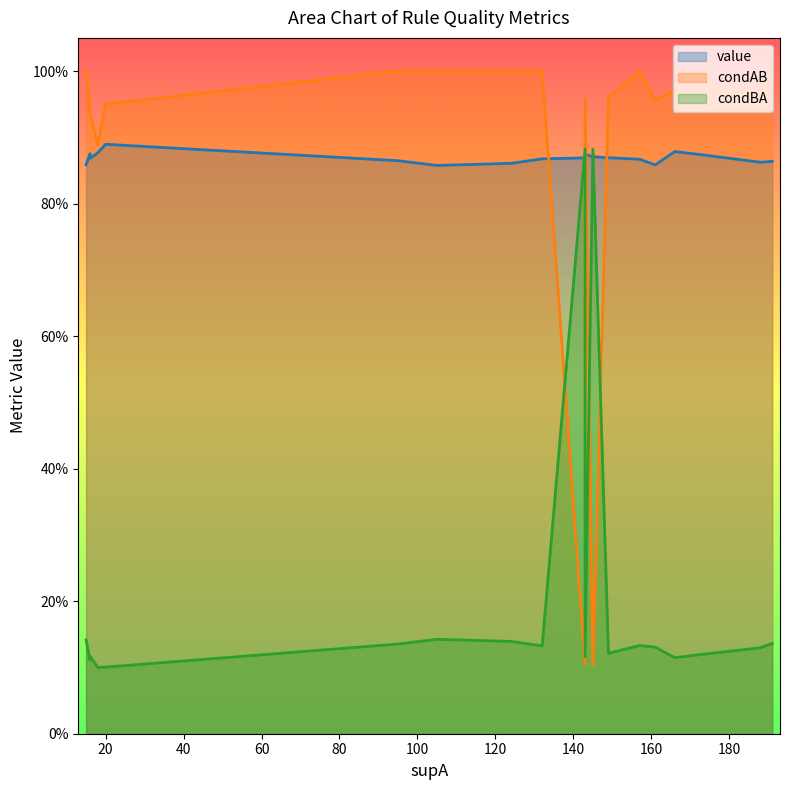

True or false: condBA and value cross at least once.

True